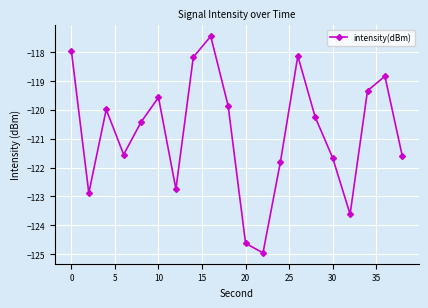

How many lines are shown in the chart?

1